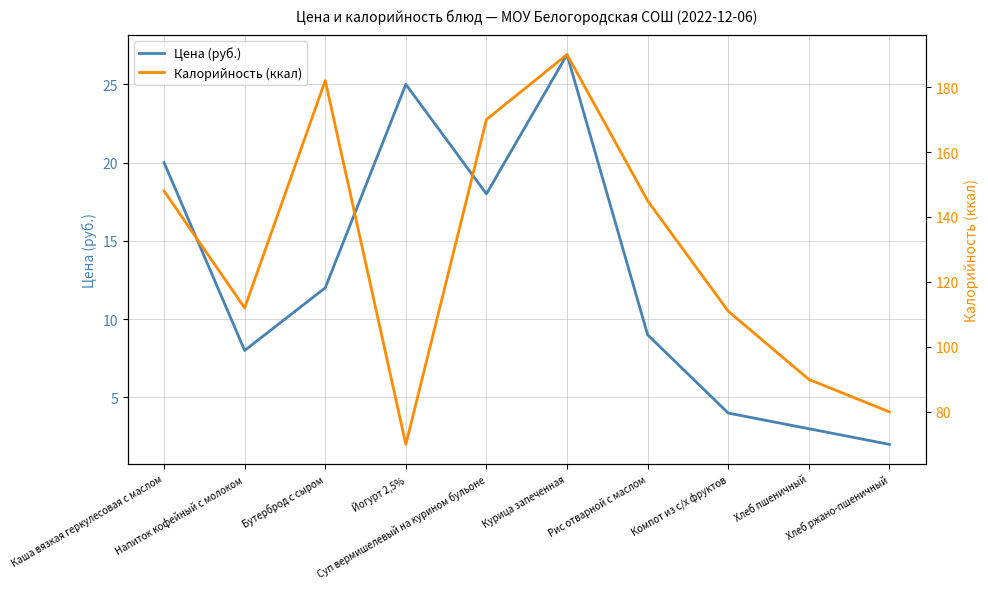

Rank the series by their maximum value, from highest to lowest.

Калорийность (ккал), Цена (руб.)